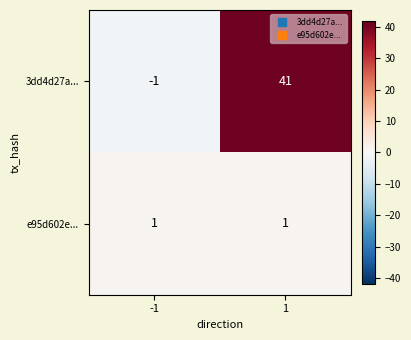

Rank the series at 1 from highest to lowest value.

3dd4d27a..., e95d602e...